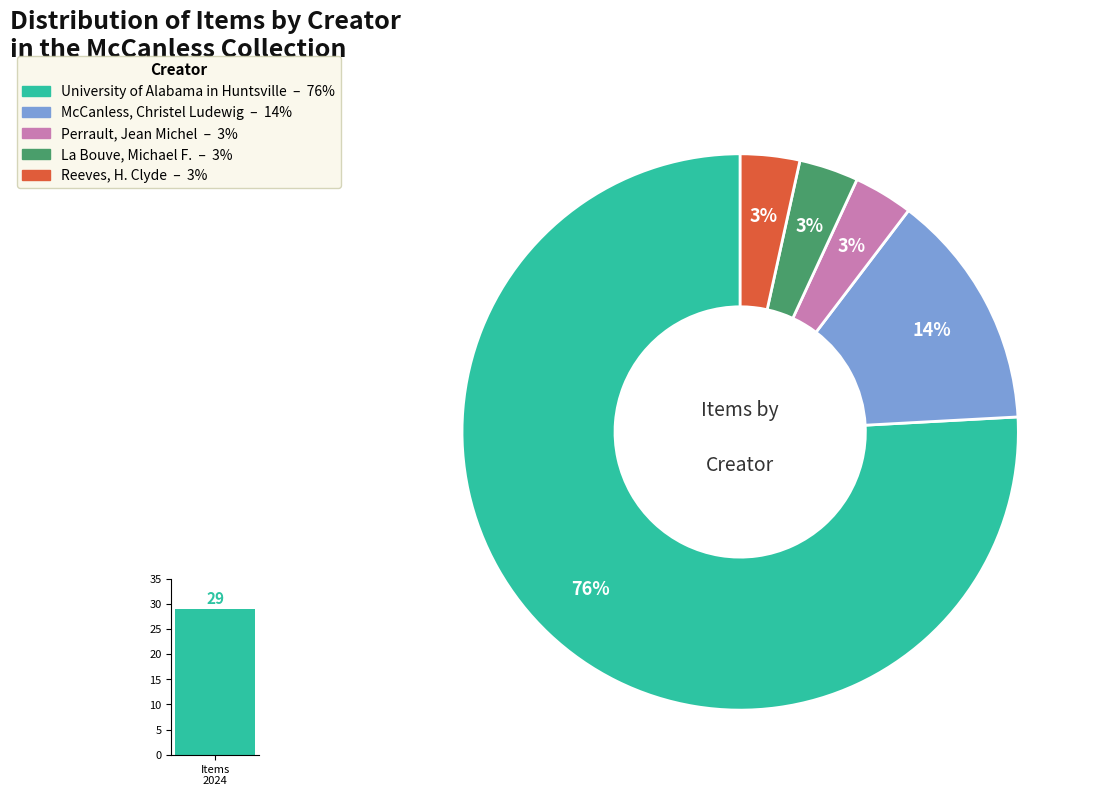

Which category has the smallest portion of the pie?

Perrault, Jean Michel